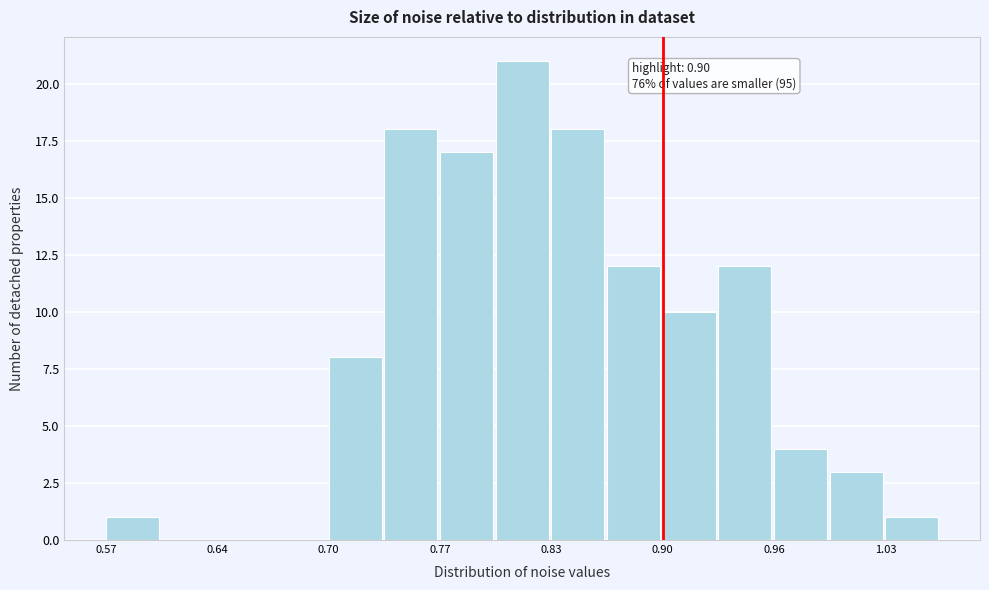

Read against the x-axis, roughly where is the centre of the tallest bar?

0.82